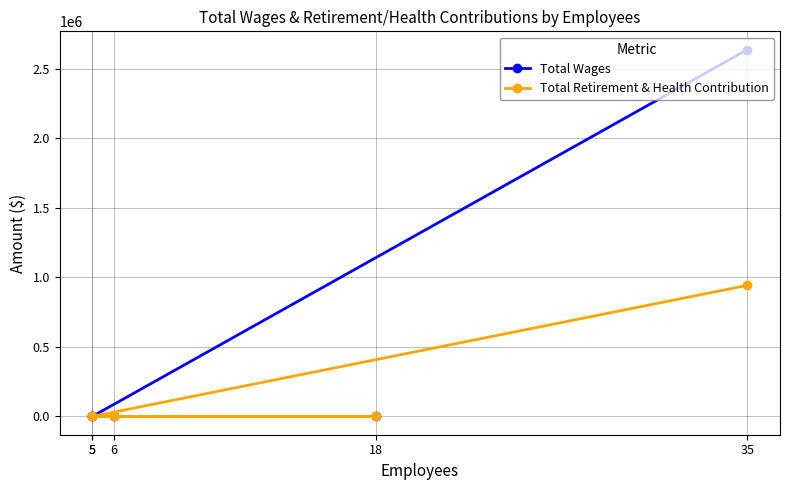

Which category has the highest value in the Total Retirement & Health Contribution series?

35